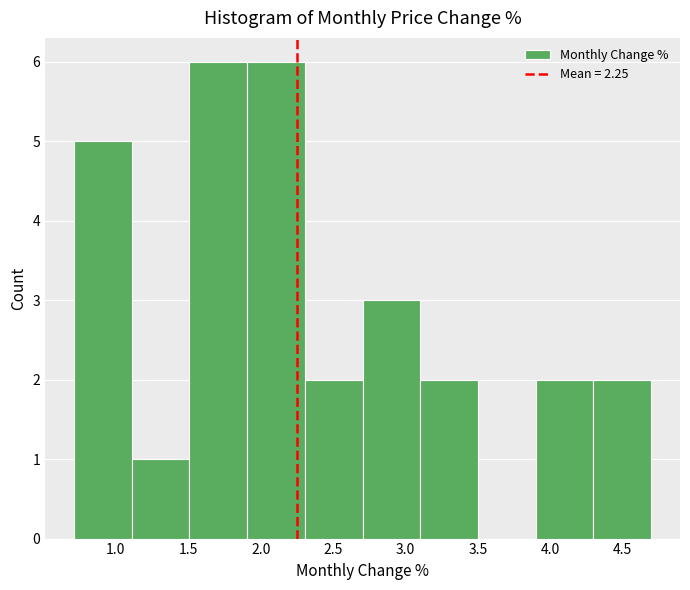

What is the height of the bar covering 3.1 to 3.5 on the x-axis? Neither the bar edges nor the heights are printed on the chart, so give them approximately, as read against the axes.

2